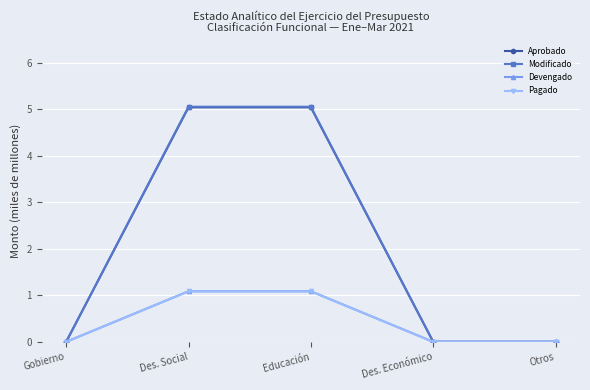

How many series are shown in this chart?

4